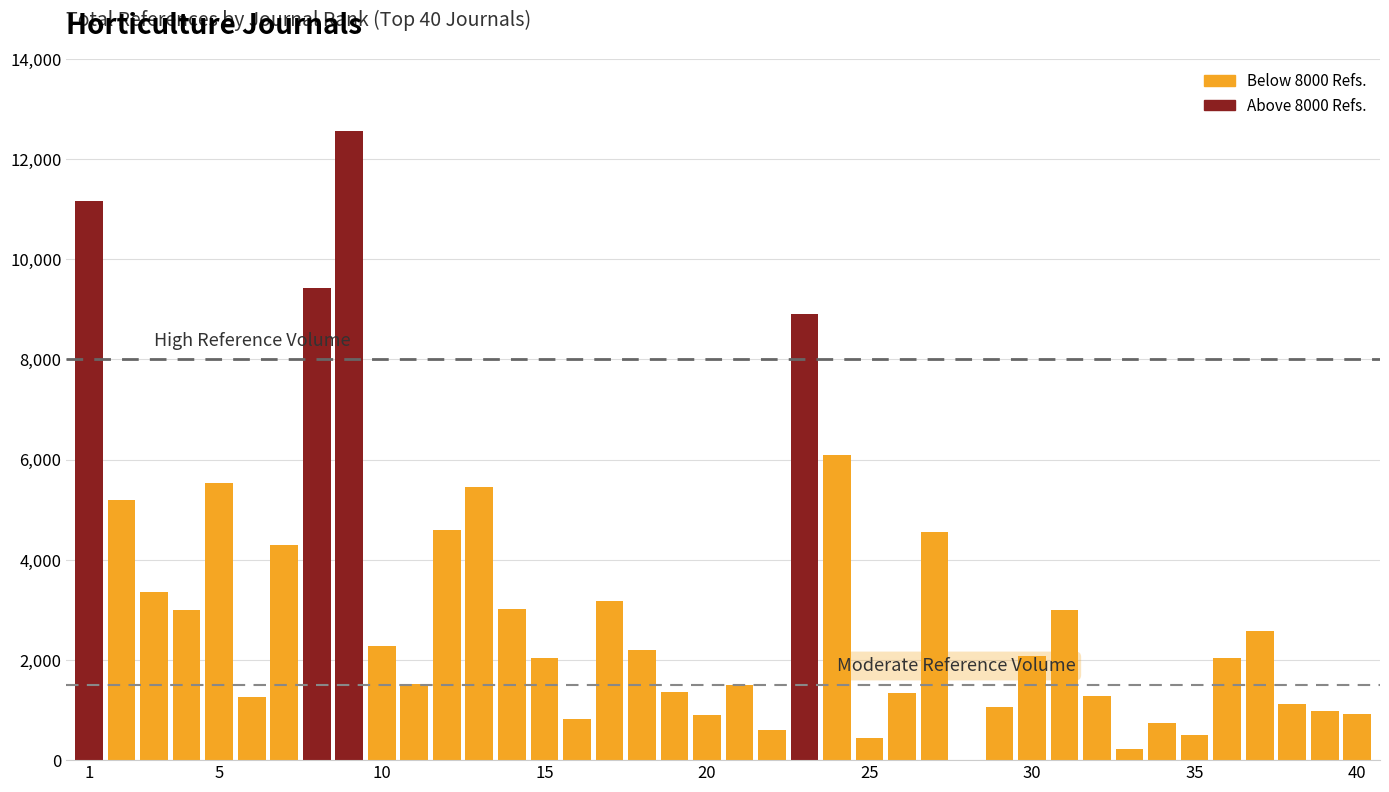

Reading left to right, extract all data points from this chart.

11161	5194	3353	2996	5529	1254	4301	9425	12561	2270	1518	4587	5454	3009	2047	814	3169	2207	1356	897	1499	600	8911	6089	446	1334	4551	0	1065	2089	2991	1285	226	747	498	2044	2581	1117	981	917